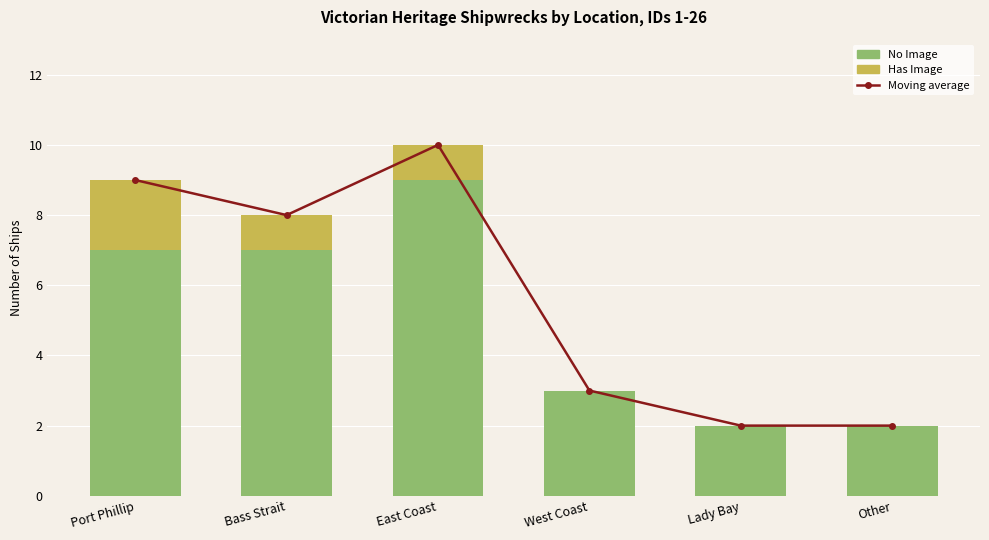

Reading left to right, list all the values displayed in this chart.

Moving average: Port Phillip=9	Bass Strait=8	East Coast=10	West Coast=3	Lady Bay=2	Other=2
No Image: Port Phillip=7	Bass Strait=7	East Coast=9	West Coast=3	Lady Bay=2	Other=2
Has Image: Port Phillip=2	Bass Strait=1	East Coast=1	West Coast=0	Lady Bay=0	Other=0